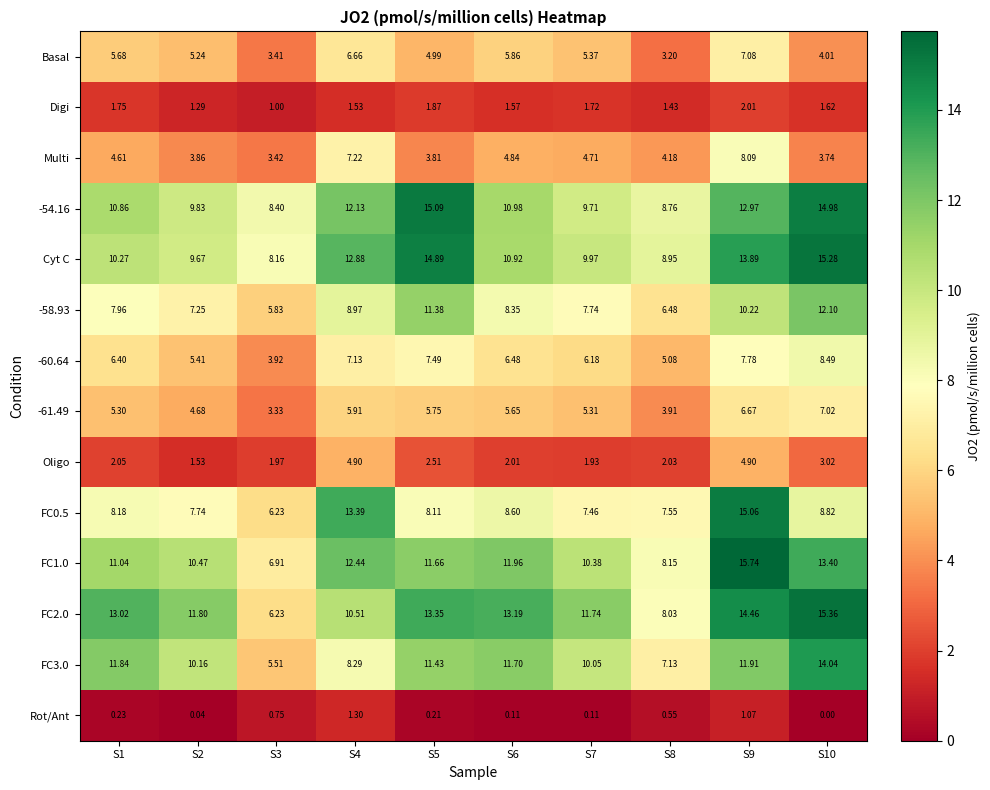

At which category does the chart reach its peak across all series?

S9